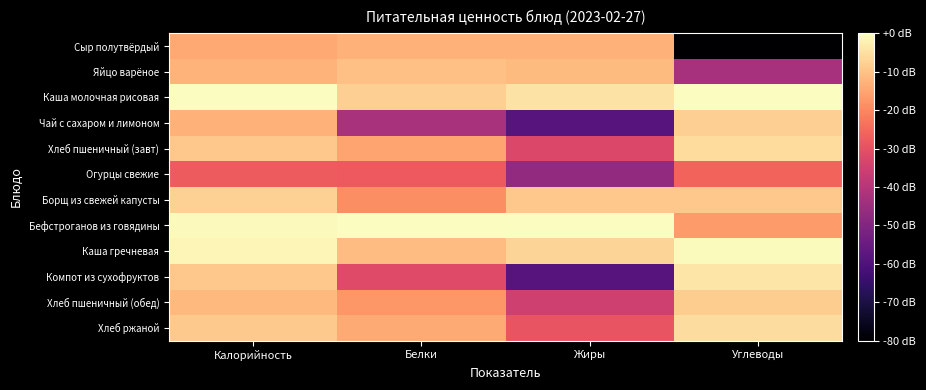

Which series has the largest total across all categories?

Каша молочная рисовая